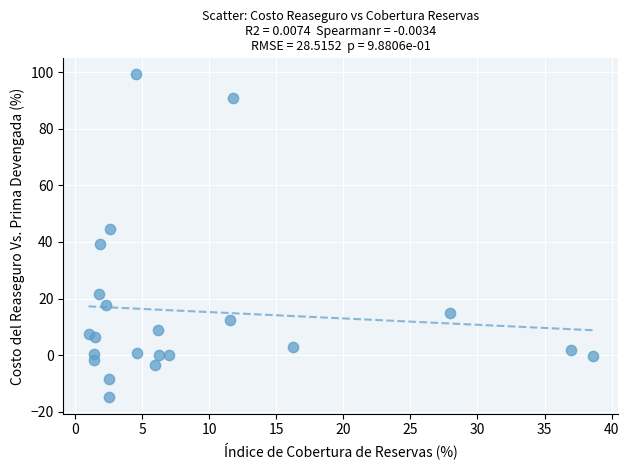

What is the range of Y values (max minus min)?

114.1